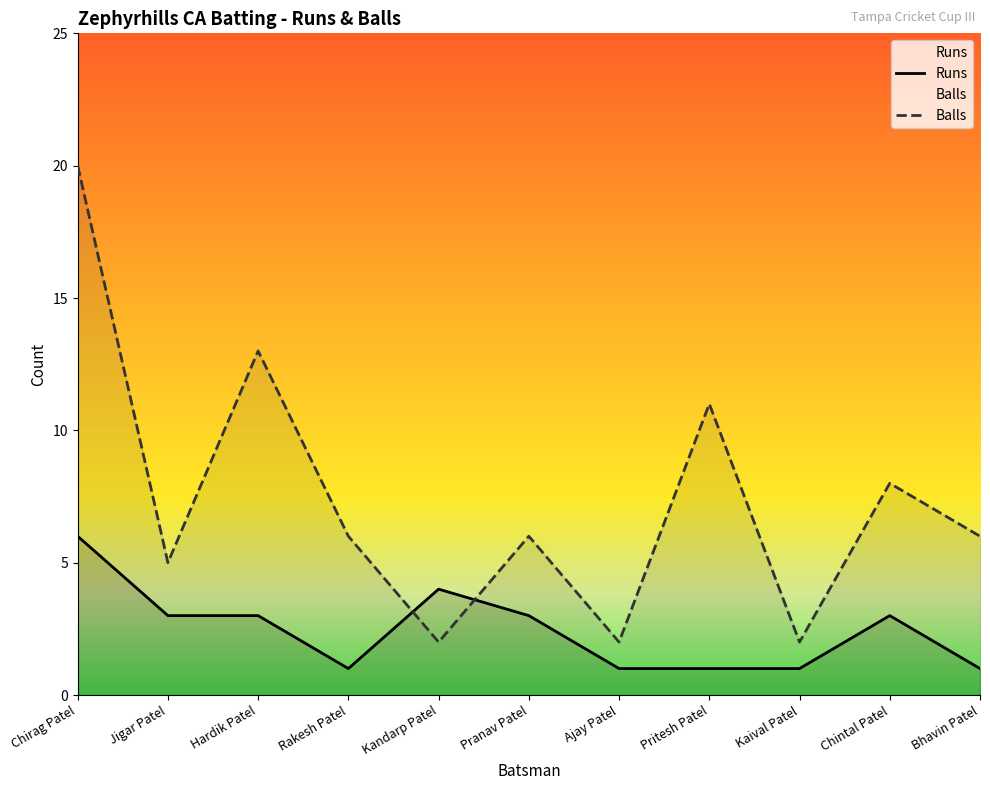

Is the value of Balls at Bhavin Patel greater than the value of Runs at Ajay Patel?

Yes